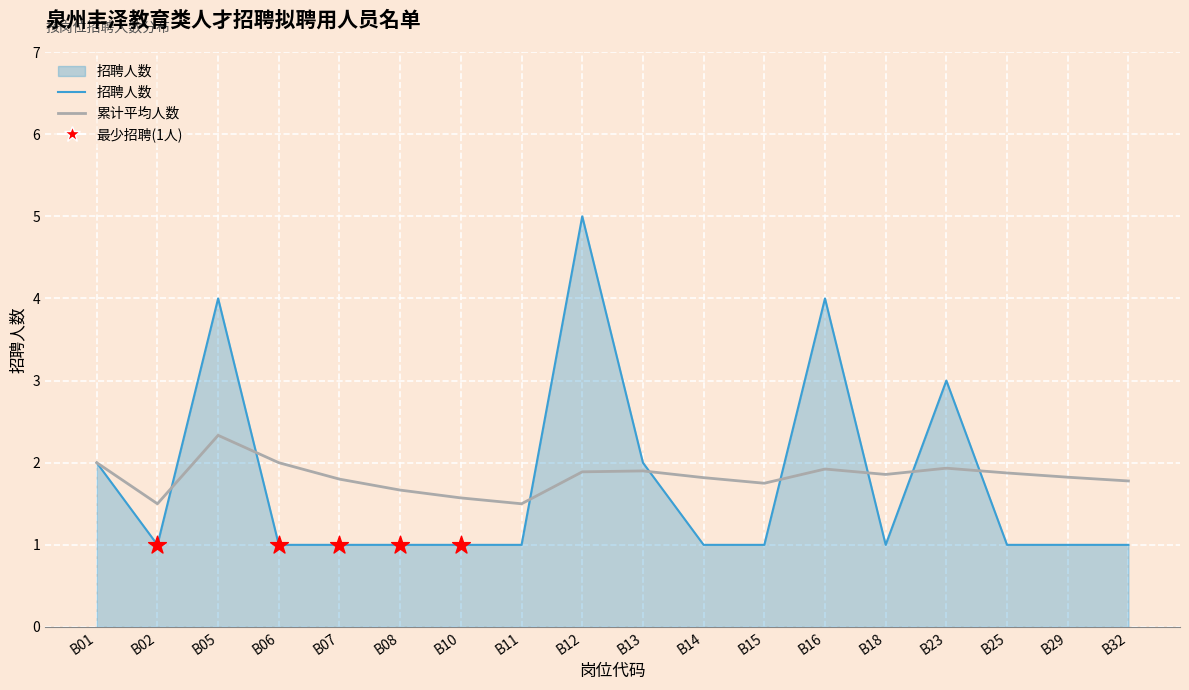

What is the total value across all series at B02?

2.5